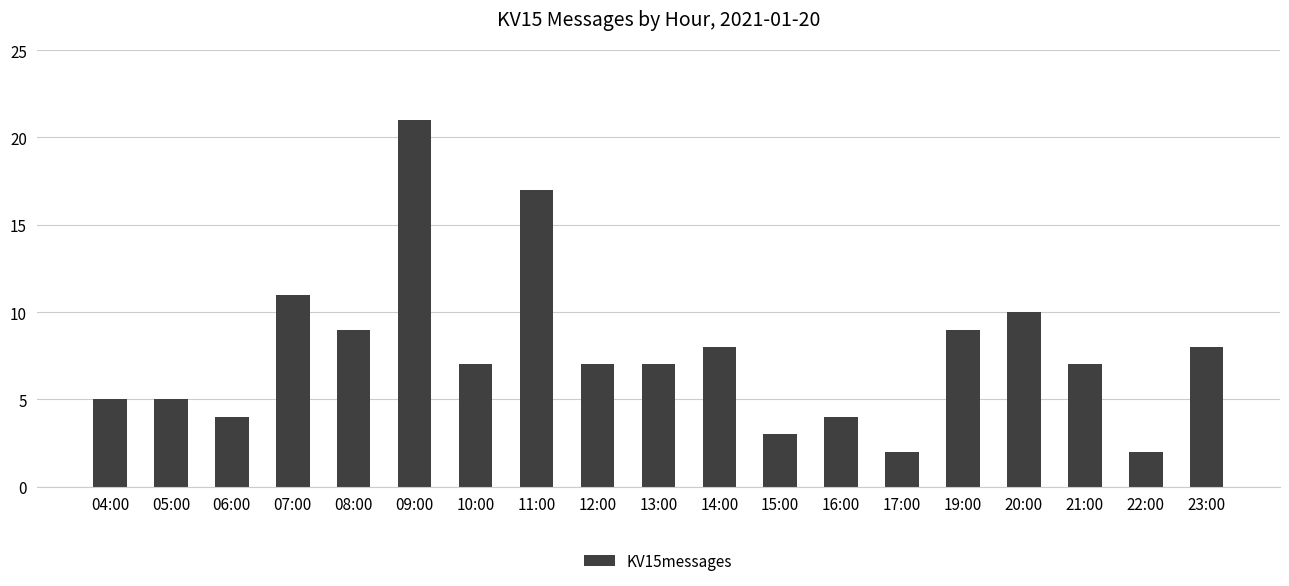

The chart shows a value of 13 at 19:00. True or false?

False